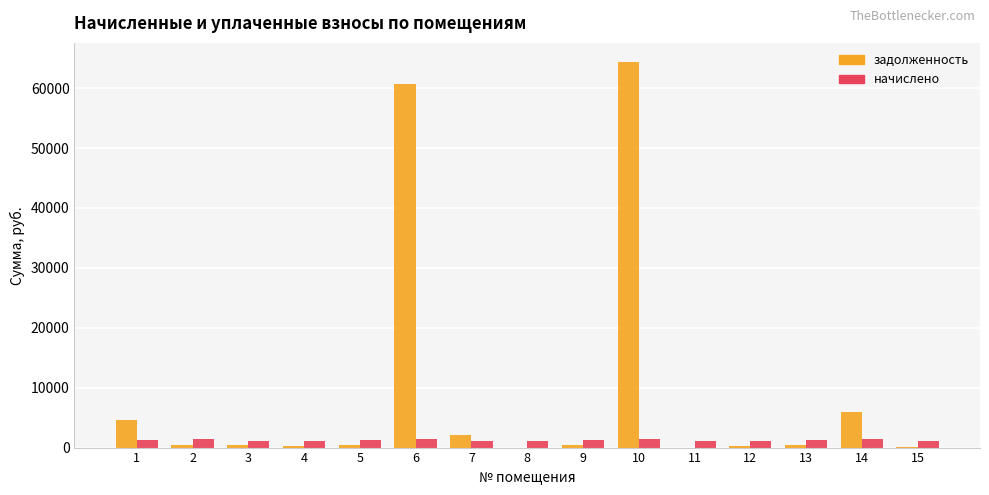

What is the maximum value for задолженность?

64337.5